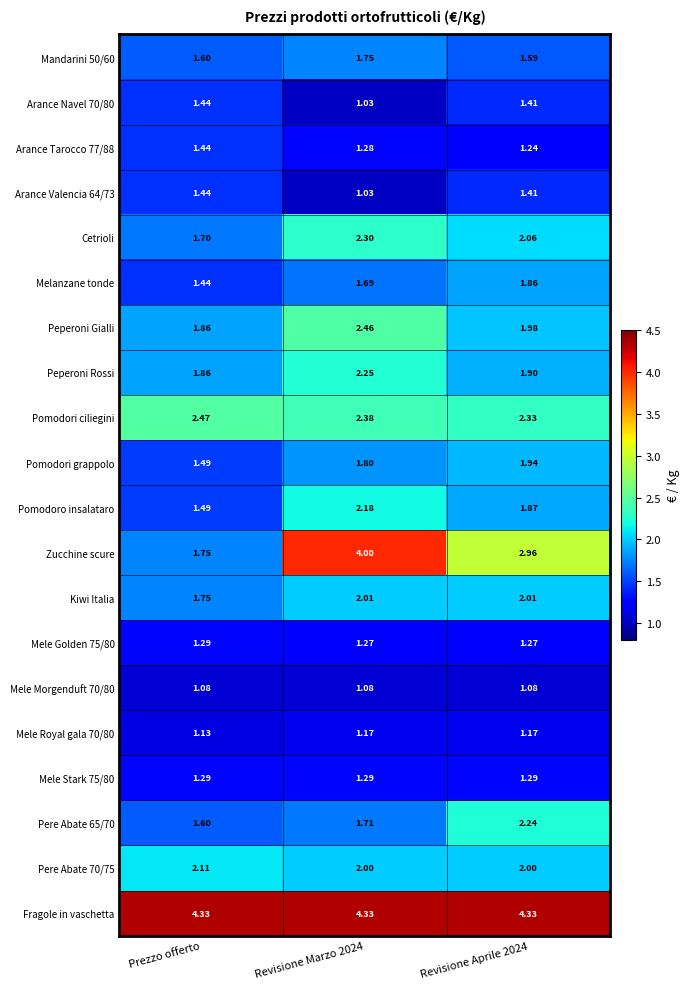

Which series has the largest total across all categories?

Fragole in vaschetta